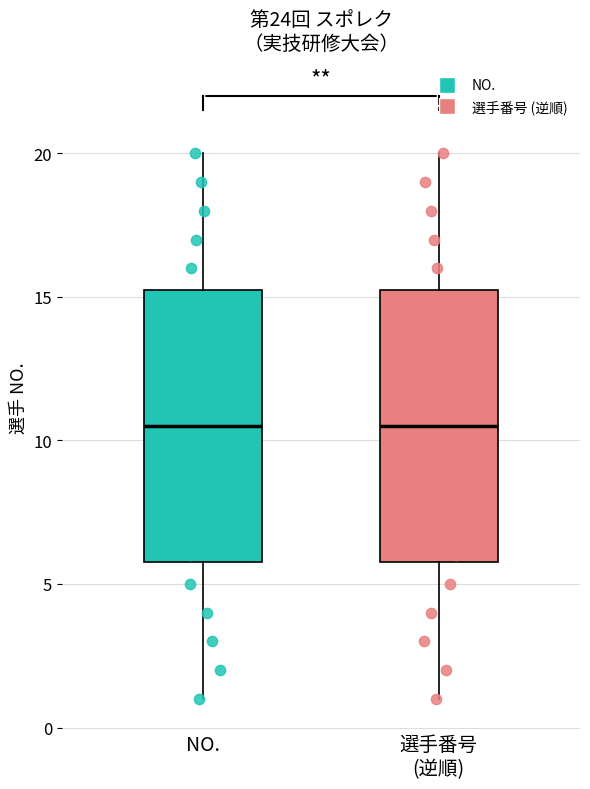

Reading left to right, transcribe this box plot: for each box, give where its median line is, the range the box spans, and where its two whiskers end, as read against the y-axis. The values are not printed on the chart, so give them approximately, as read against the axis.

NO.: median 10.5, box 6.0 to 15.5, whiskers 1.0 to 20.0
選手番号 (逆順): median 10.5, box 6.0 to 15.5, whiskers 1.0 to 20.0